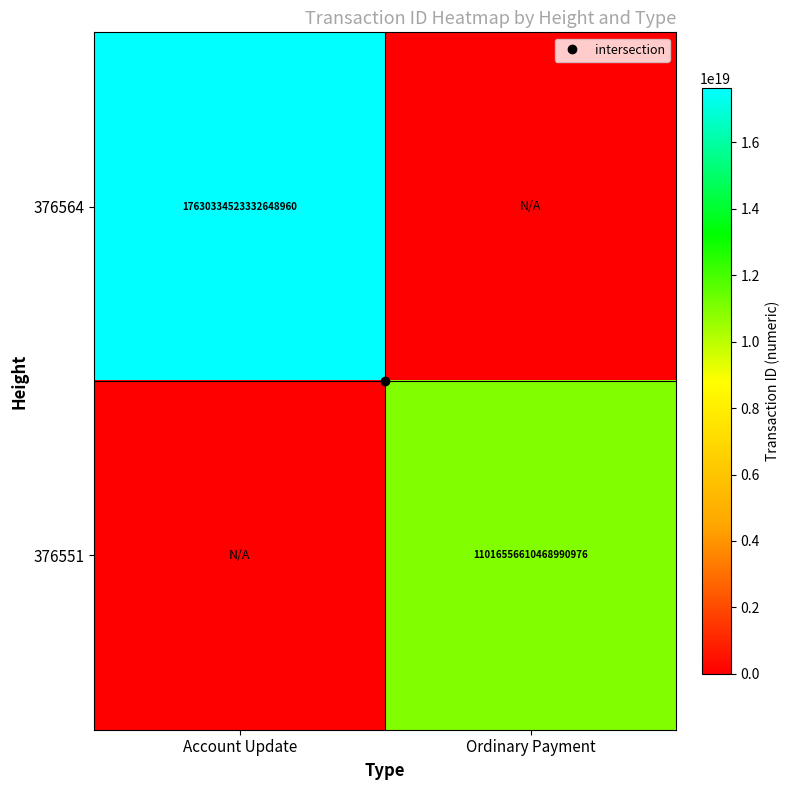

Is it true that 376551 equals 11016556610468990976 at Ordinary Payment?

True